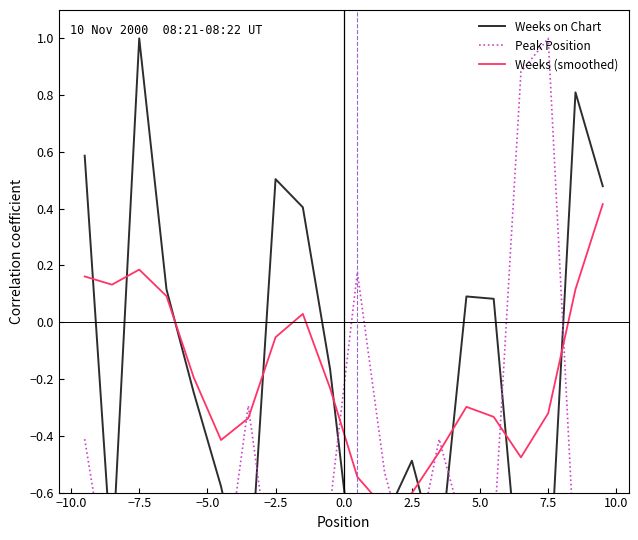

Is it true that Weeks (smoothed) equals -0.4 at 0.0?

True